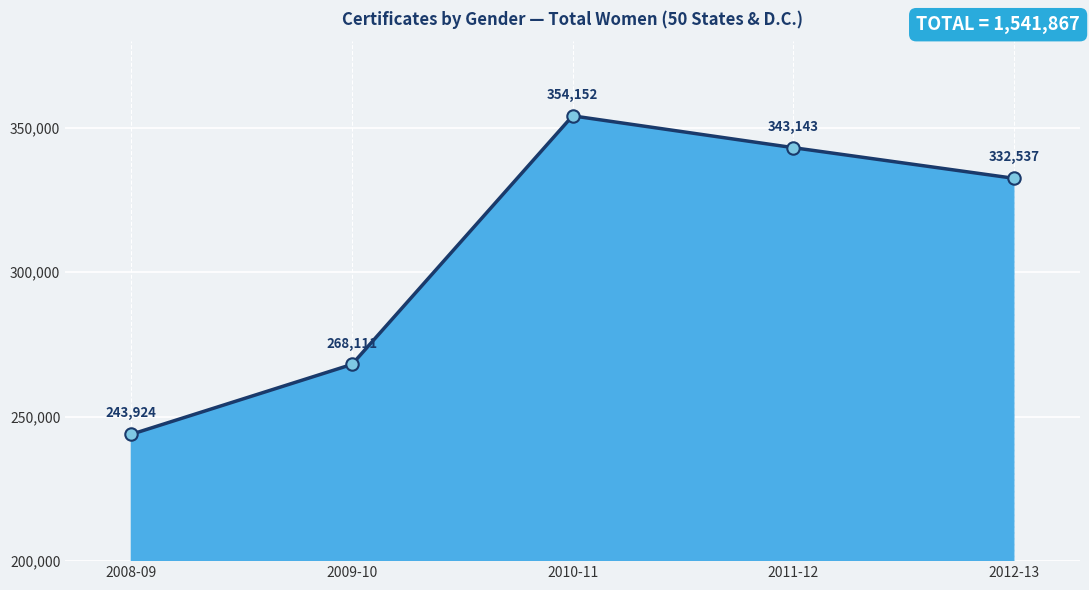

What is the ratio of the value at 2011-12 to the value at 2012-13?

1.0